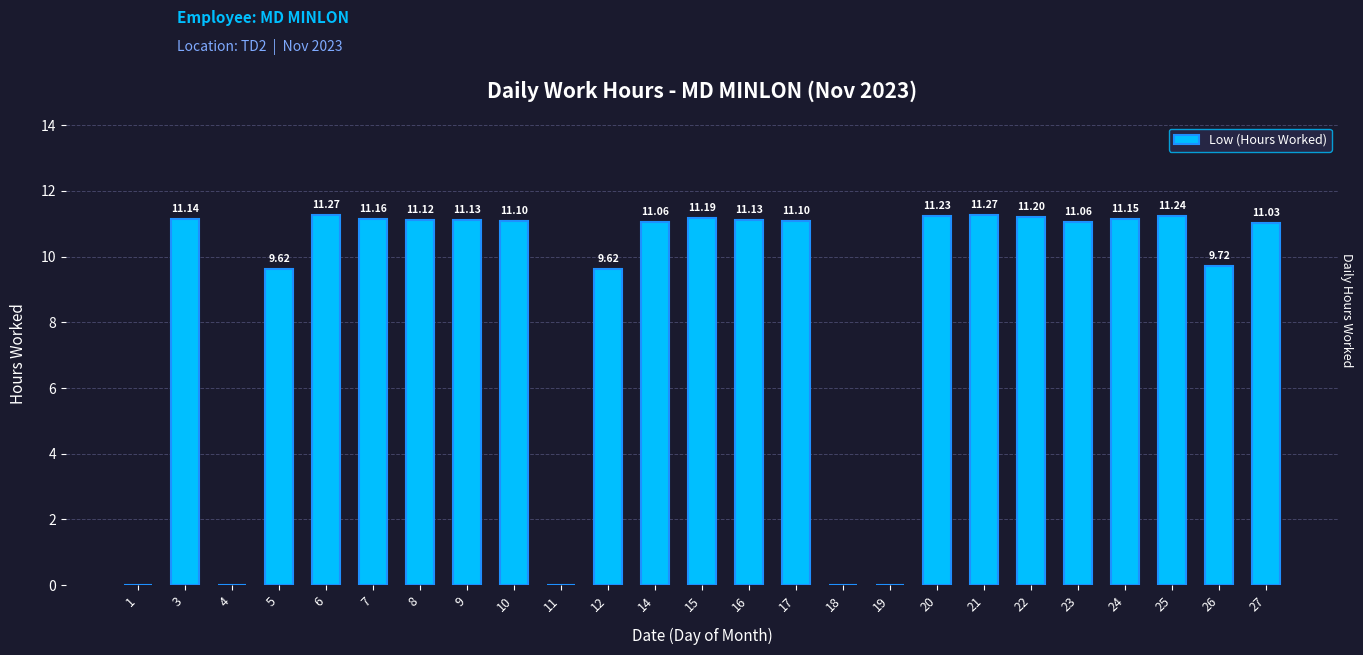

Is it true that the value at 18 is 4.4?

False